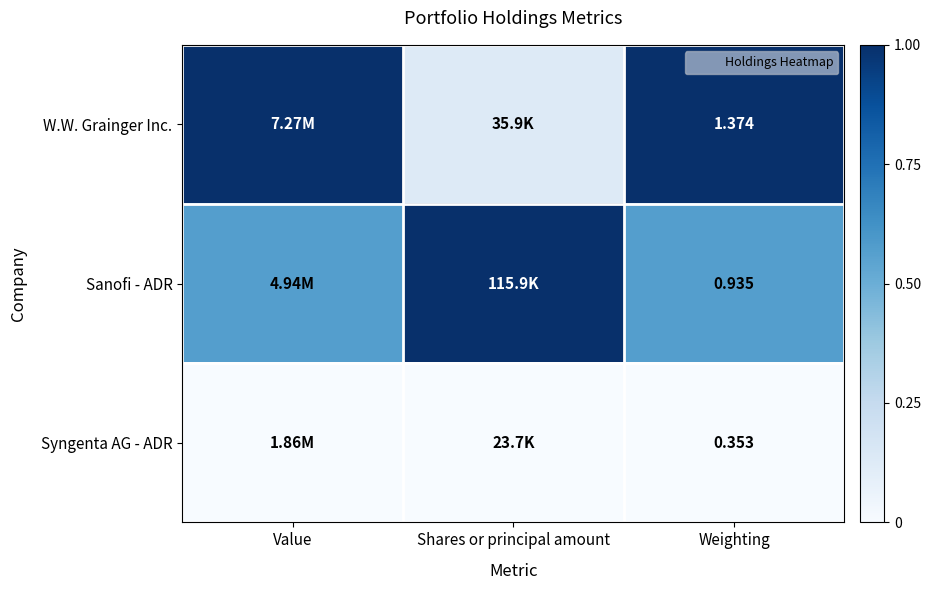

What is the maximum value shown in the chart?

1.0